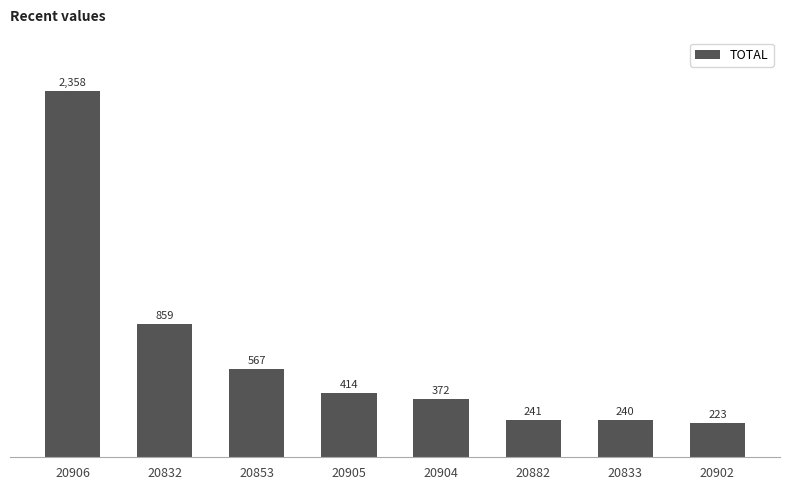

What is the sum of all values?

5274